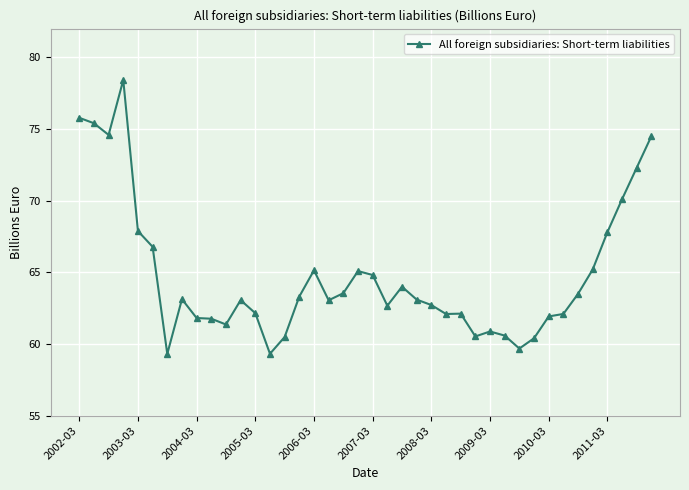

Is this an area chart (filled region under the line)?

No